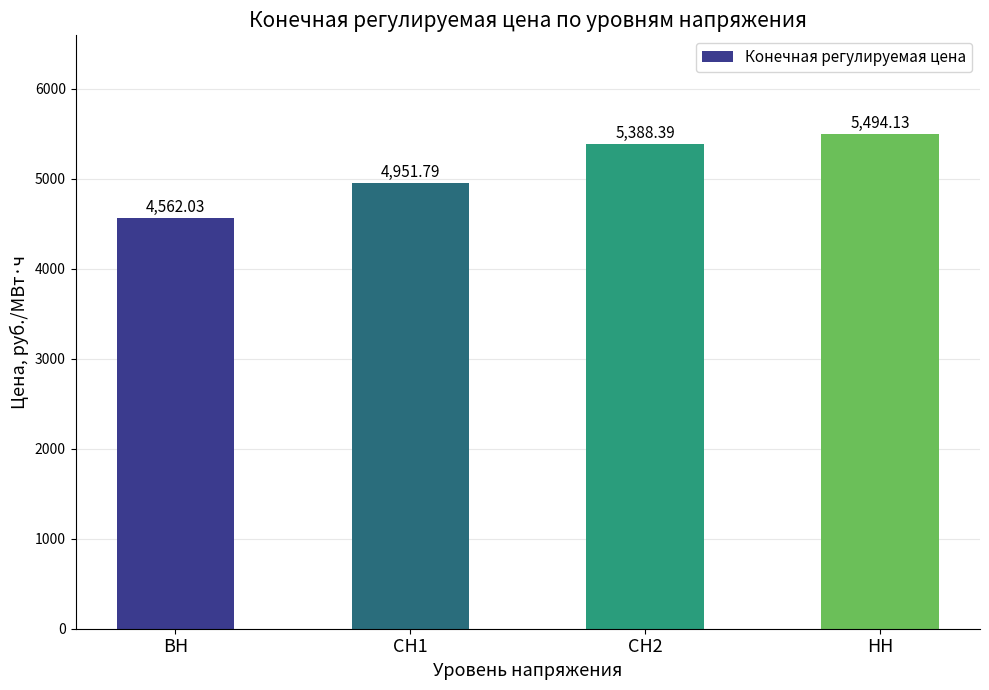

Does the chart contain stacked bars?

No